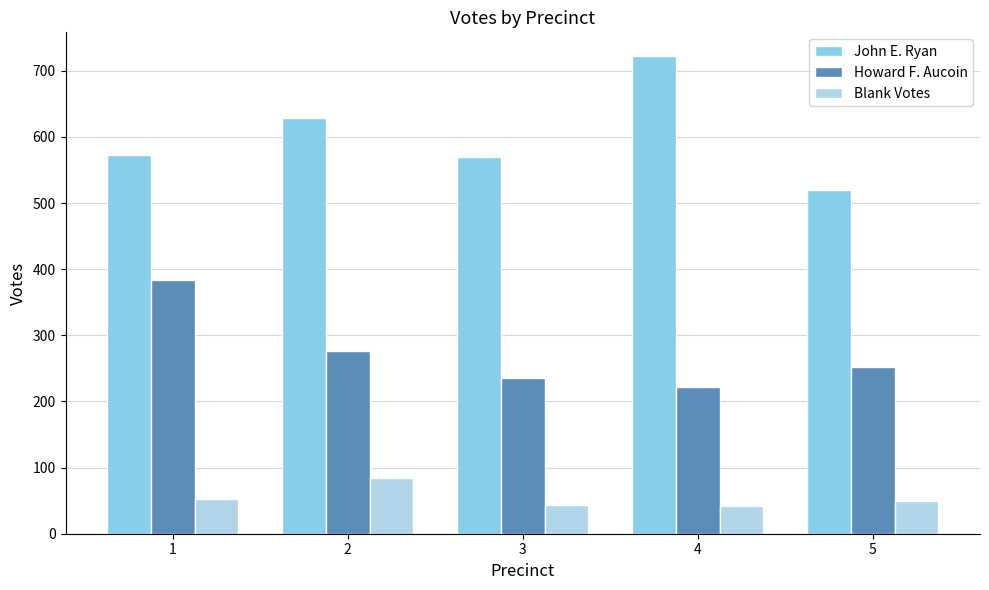

How many bars are there in each group?

3